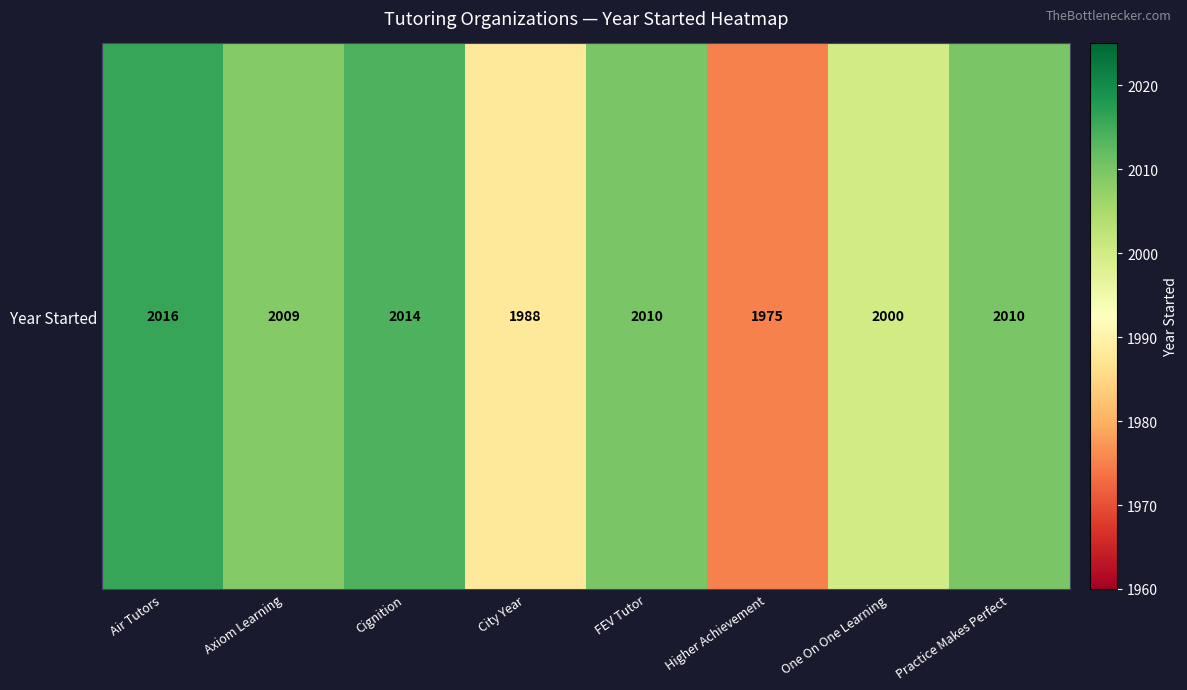

The chart shows a value of 1091 at One On One Learning. True or false?

False